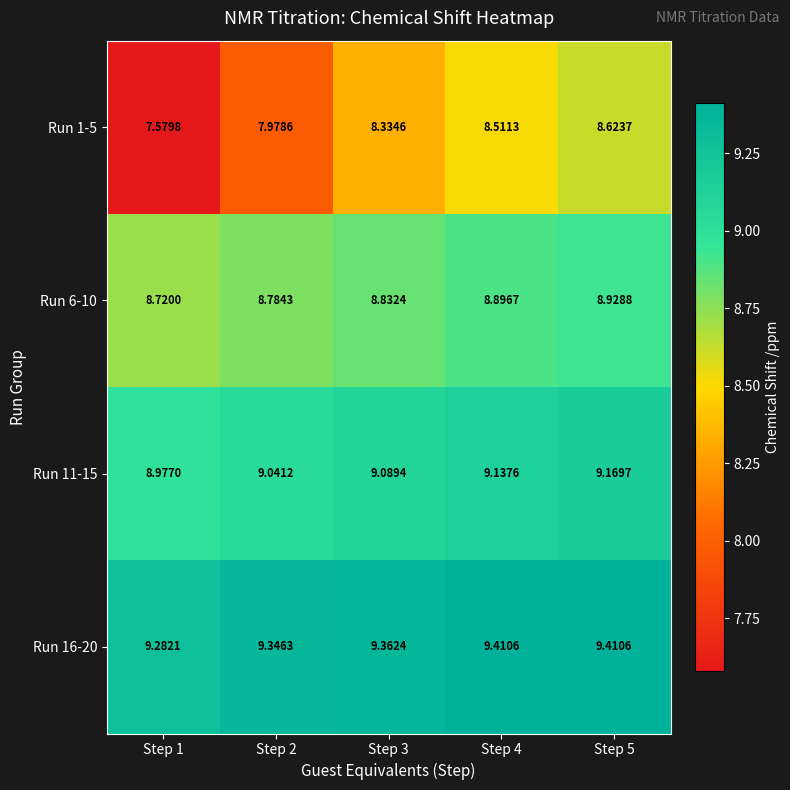

Rank the series at Step 2 from highest to lowest value.

Run 16-20, Run 11-15, Run 6-10, Run 1-5